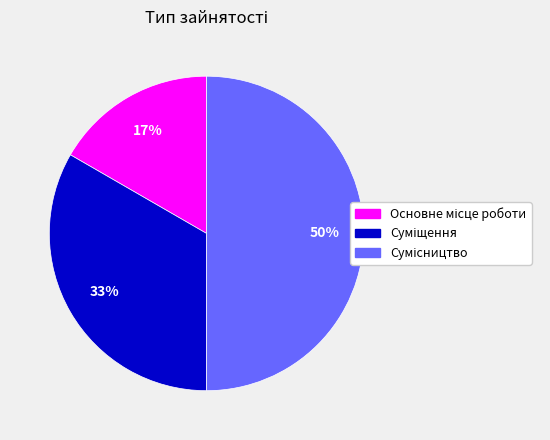

To the nearest percent, what is the difference between the largest and smallest slice percentages?

33%